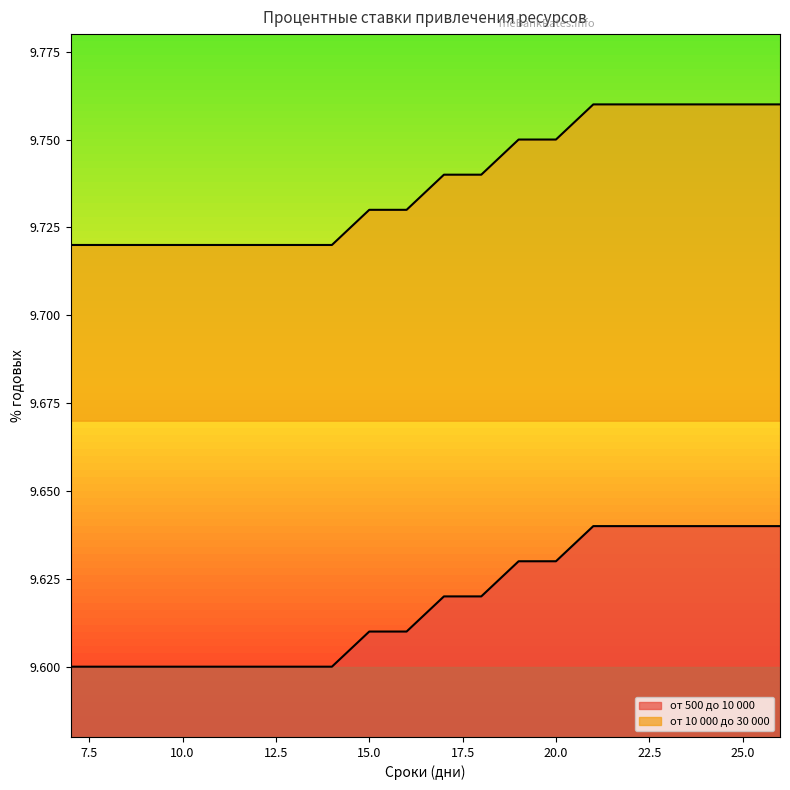

Which series changed the most between 9 and 12?

от 500 до 10 000